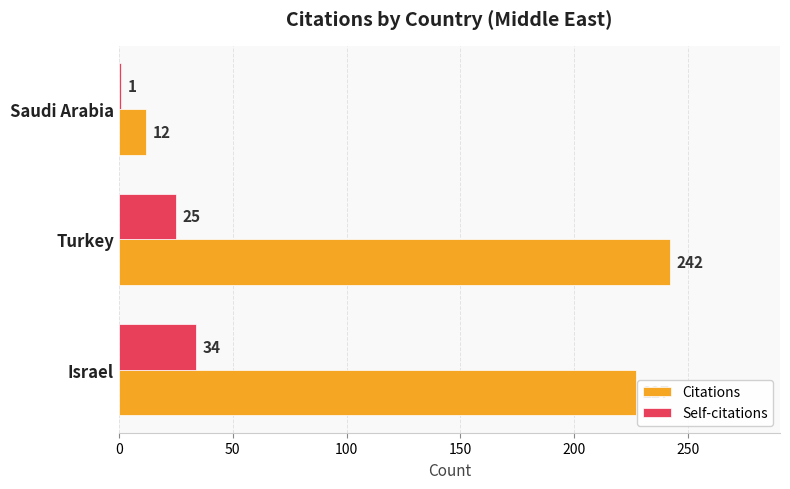

At which category is the sum across all series the highest?

Turkey